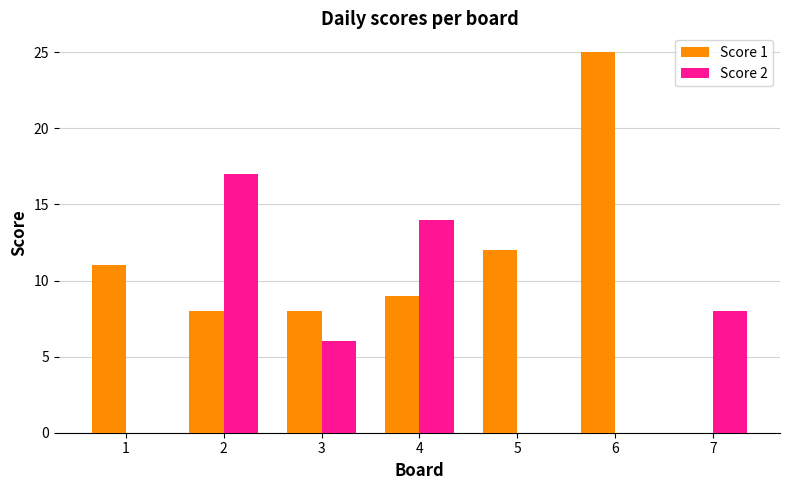

What are all the series names shown in the legend?

Score 1, Score 2